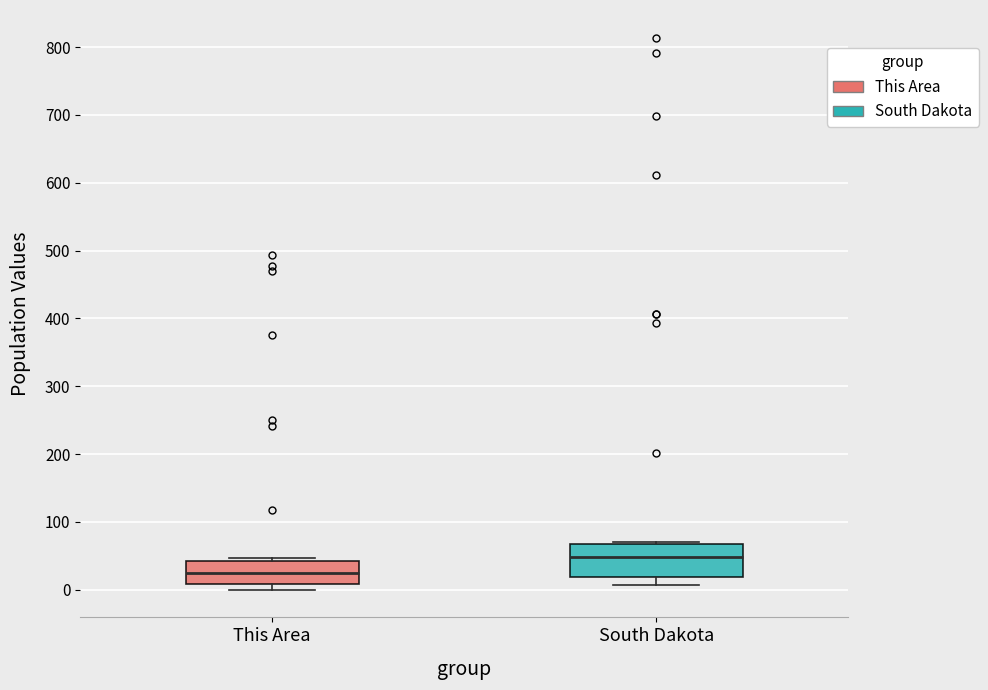

Which box's median line is the lowest?

This Area